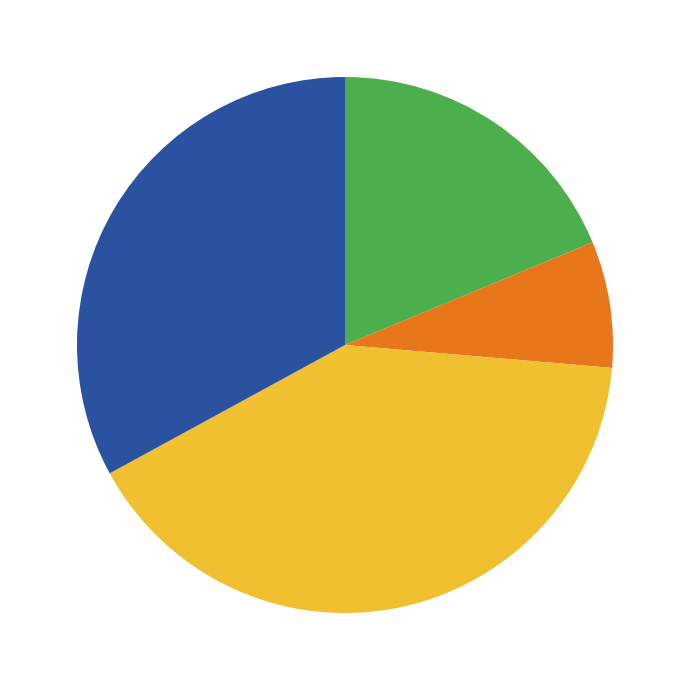

How many segments does this pie chart have?

4